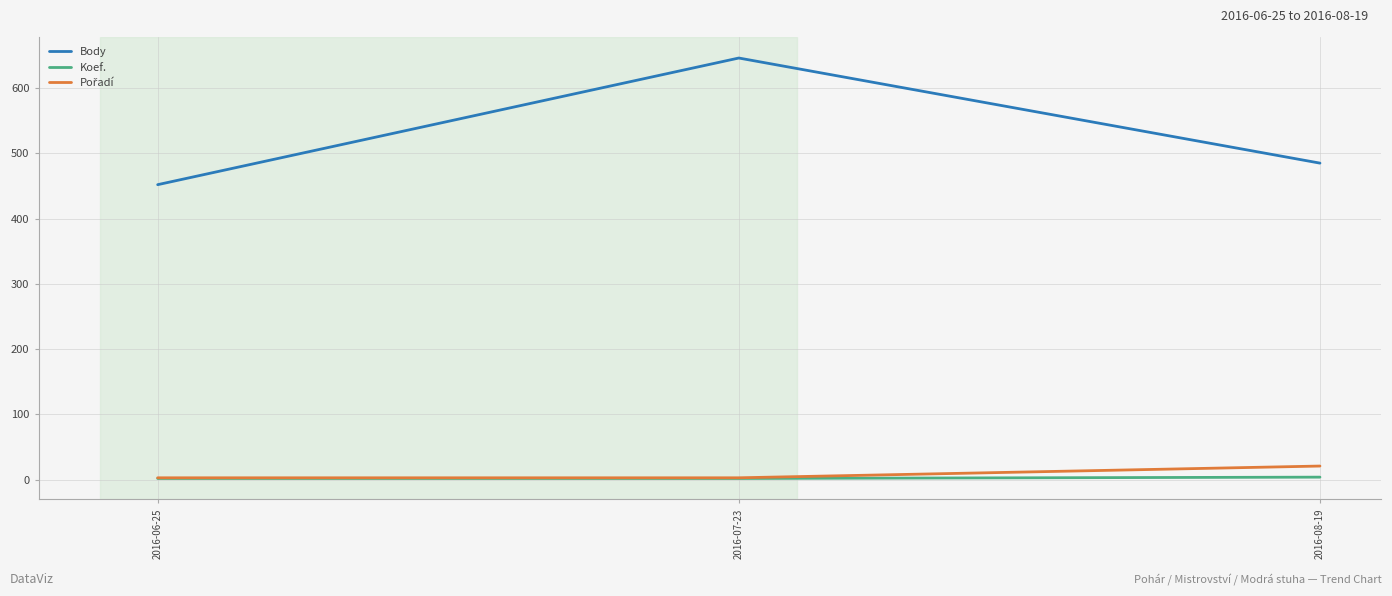

At which category is the sum across all series the highest?

2016-07-23